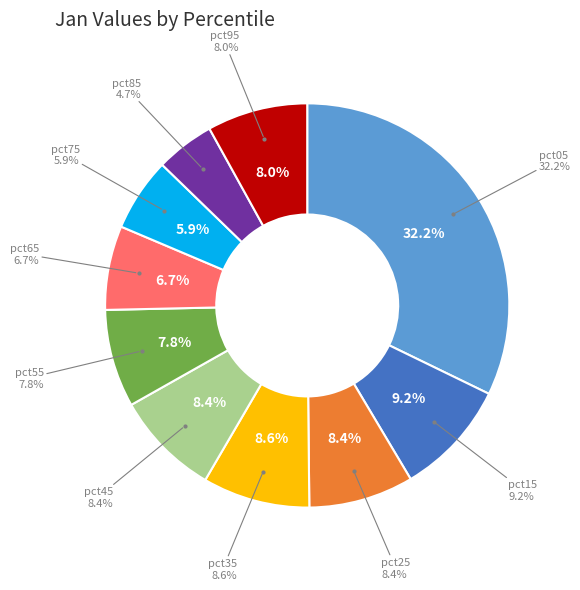

Which category has the smallest portion of the pie?

pct85